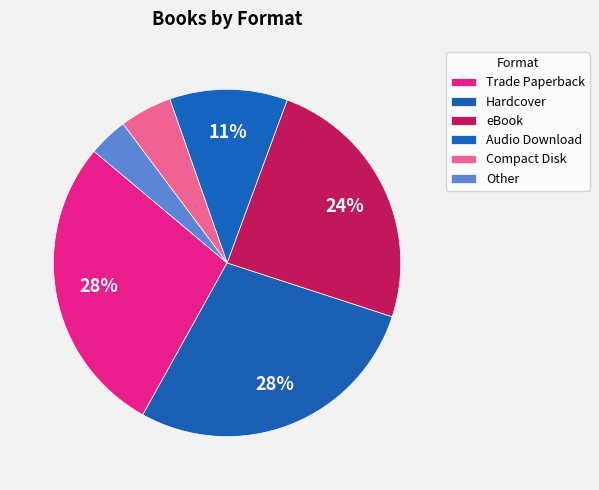

How much of the chart is everything except Other?

96.3%